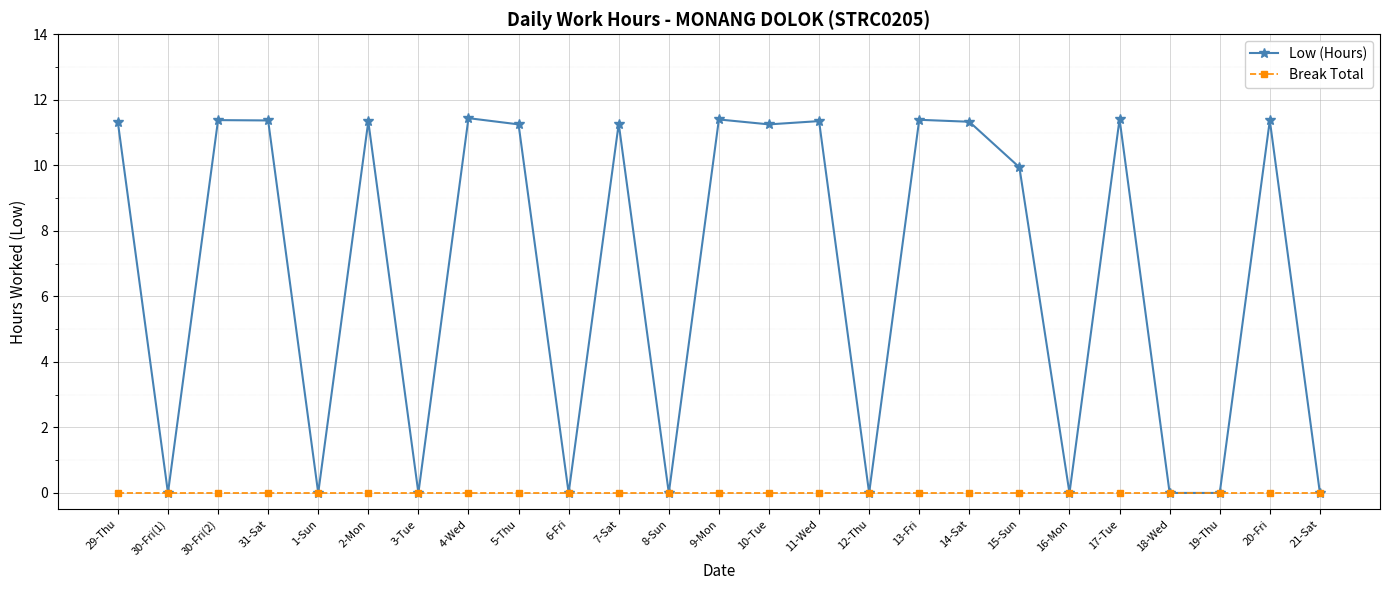

What is the difference between the highest and lowest values at 30-Fri(2)?

11.4